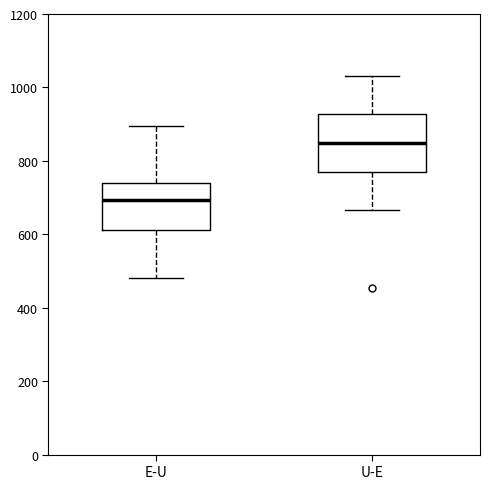

Where is the upper edge of the box for E-U on the y-axis? The values are not printed on the chart, so give them approximately, as read against the axis.

740